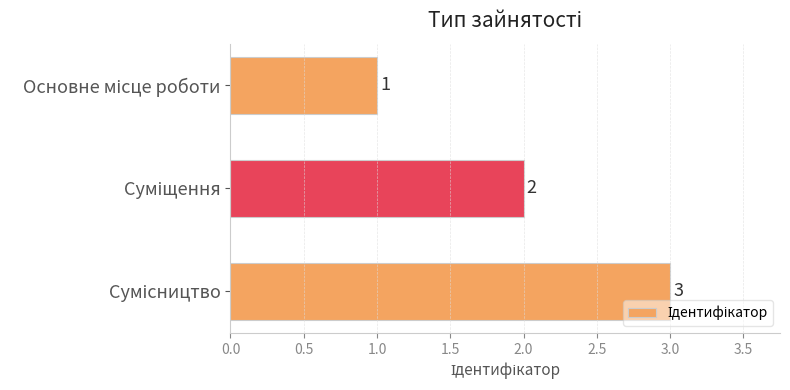

What is the value of the 3rd bar from the top?

3